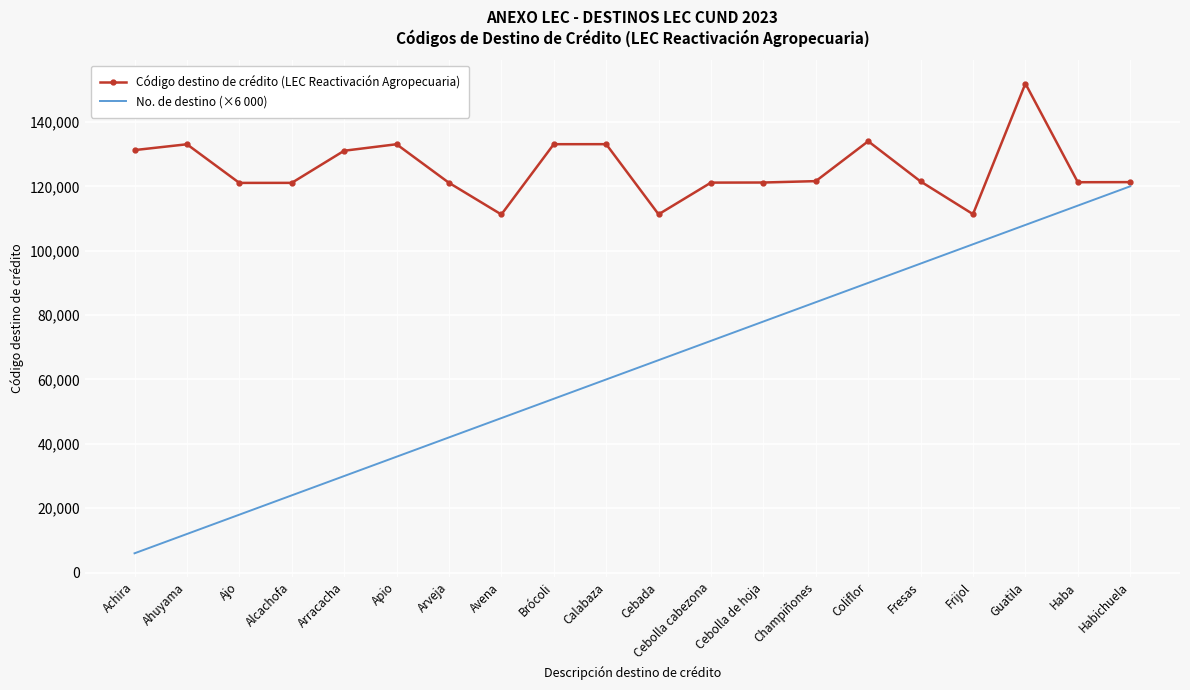

Read the Código destino de crédito (LEC Reactivación Agropecuaria) value at Fresas, to the nearest 50.

121500